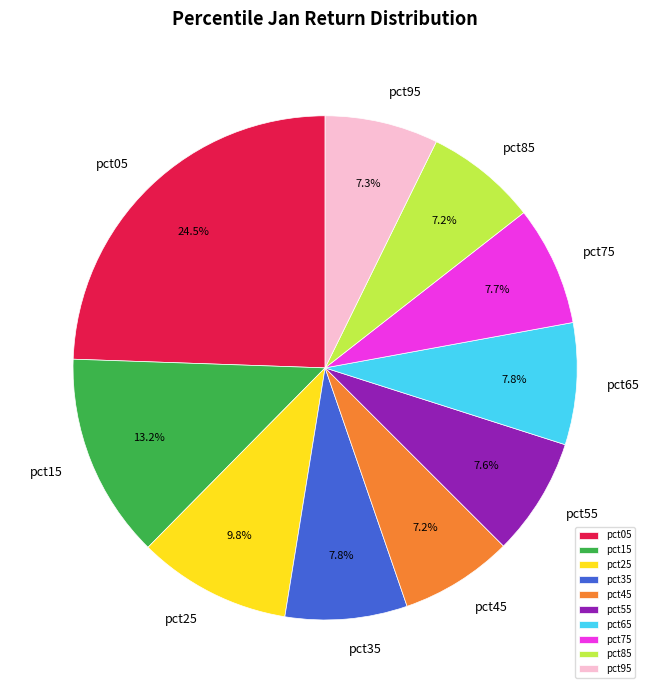

The pct35 slice represents 8% of the pie. True or false?

True